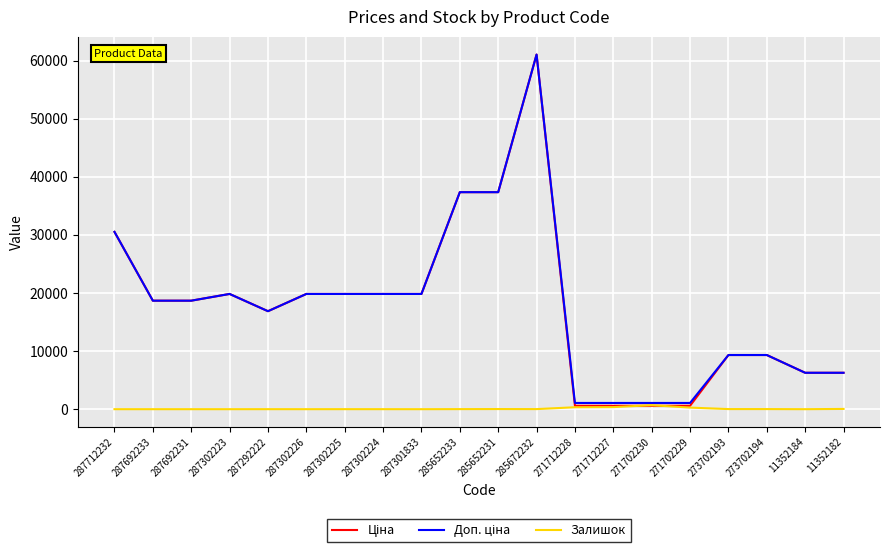

At which category is the sum across all series the highest?

285672232